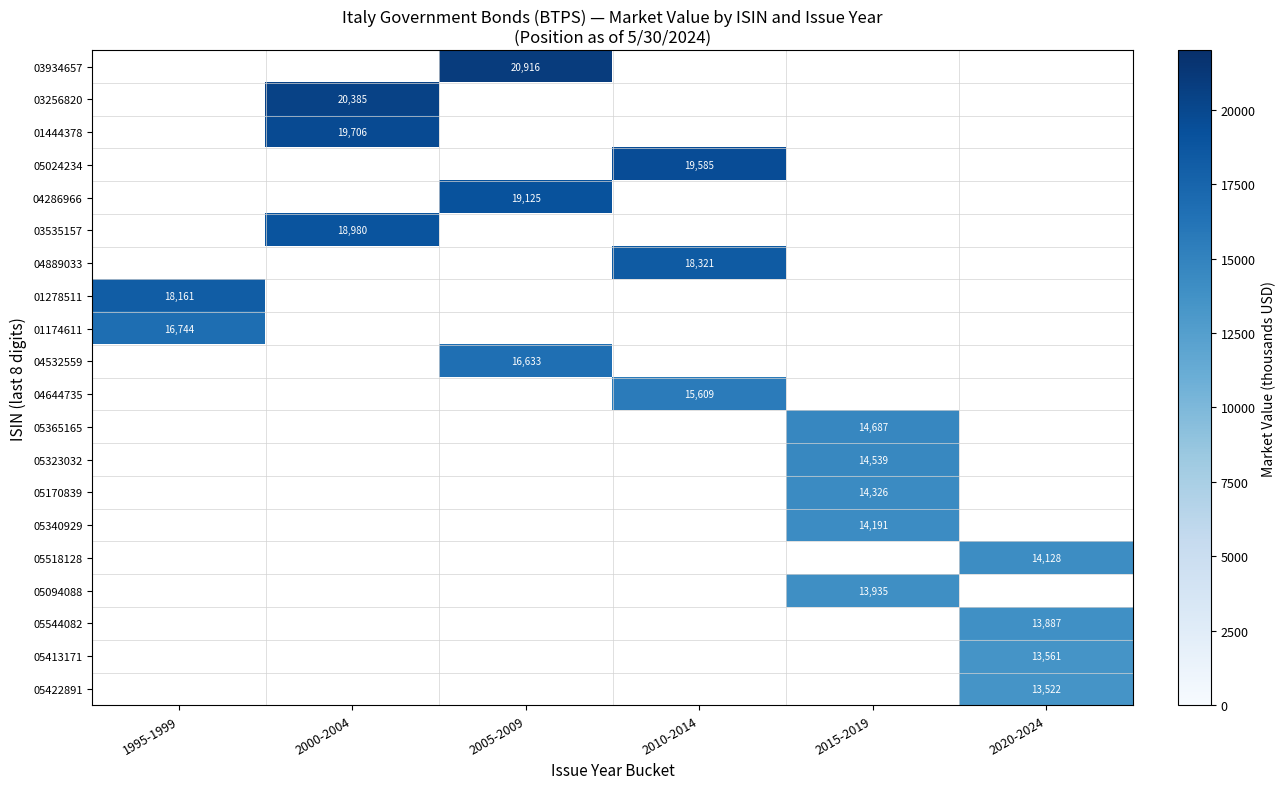

Is it true that 05544082 equals 13887 at 2020-2024?

True